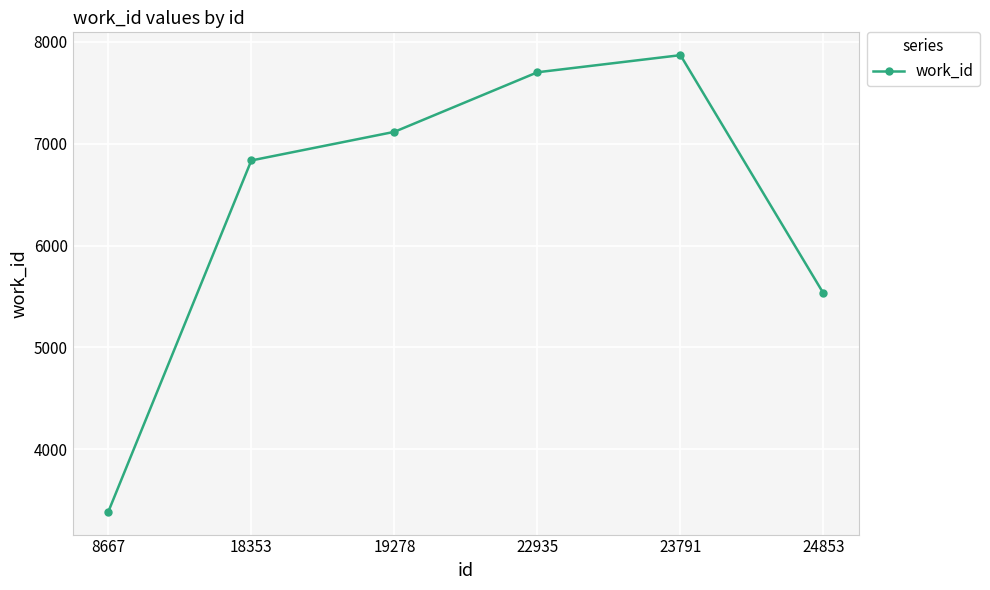

How many lines are shown in the chart?

1